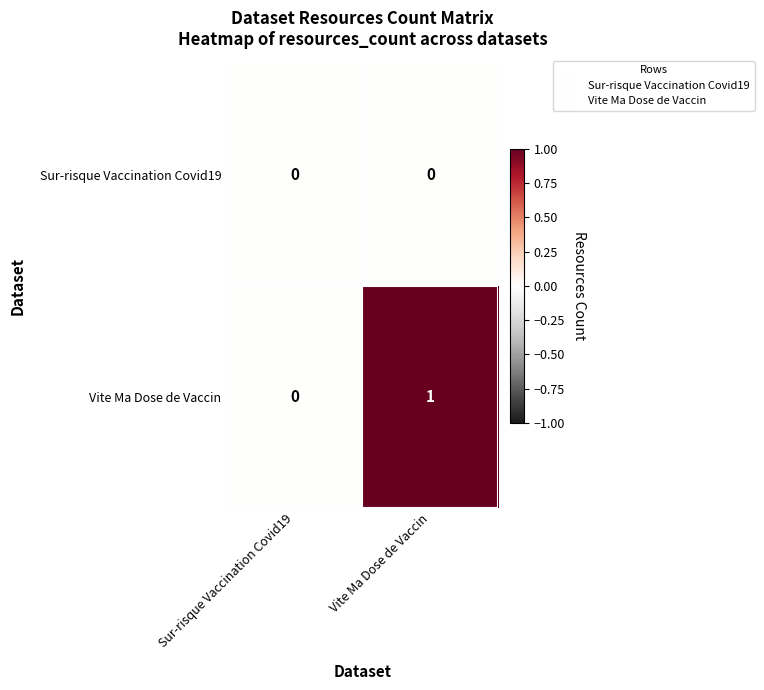

Reading right to left, list all the values displayed in this chart.

Sur-risque Vaccination Covid19: 0	0
Vite Ma Dose de Vaccin: 1	0